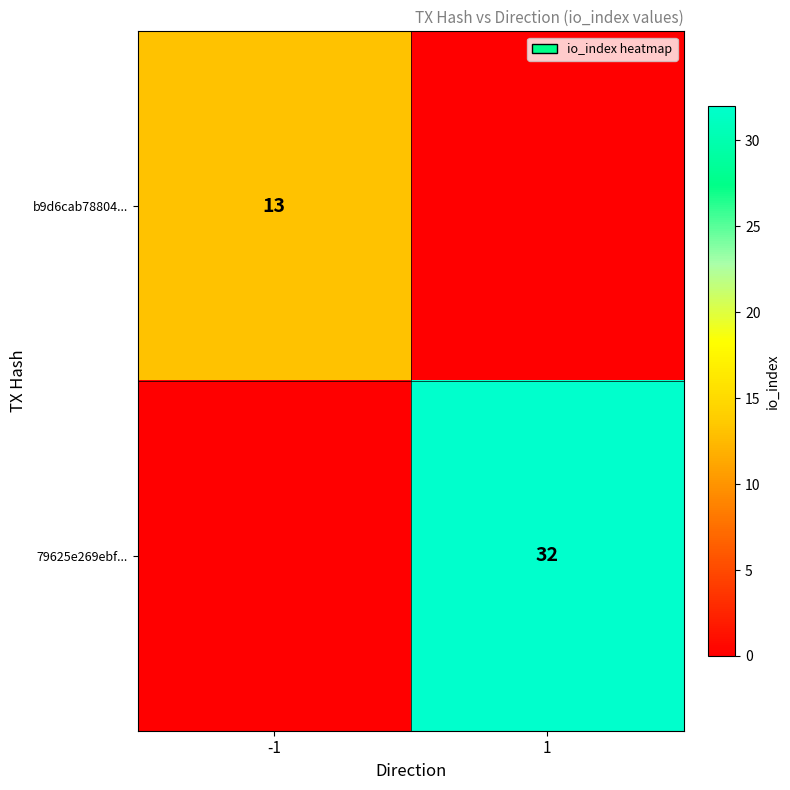

Which category has the lowest value across all series?

1